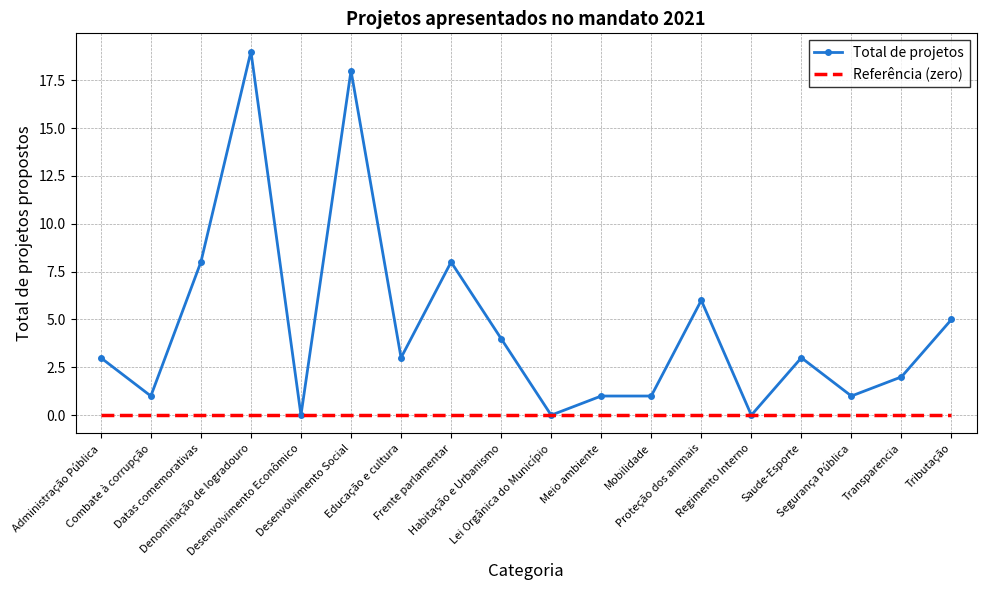

Reading left to right, list all the values displayed in this chart.

Total de projetos: Administração Pública=3	Combate à corrupção=1	Datas comemorativas=8	Denominação de logradouro=19	Desenvolvimento Econômico=0	Desenvolvimento Social=18	Educação e cultura=3	Frente parlamentar=8	Habitação e Urbanismo=4	Lei Orgânica do Município=0	Meio ambiente=1	Mobilidade=1	Proteção dos animais=6	Regimento Interno=0	Saude-Esporte=3	Segurança Pública=1	Transparencia=2	Tributação=5
Referência (zero): Administração Pública=0	Combate à corrupção=0	Datas comemorativas=0	Denominação de logradouro=0	Desenvolvimento Econômico=0	Desenvolvimento Social=0	Educação e cultura=0	Frente parlamentar=0	Habitação e Urbanismo=0	Lei Orgânica do Município=0	Meio ambiente=0	Mobilidade=0	Proteção dos animais=0	Regimento Interno=0	Saude-Esporte=0	Segurança Pública=0	Transparencia=0	Tributação=0